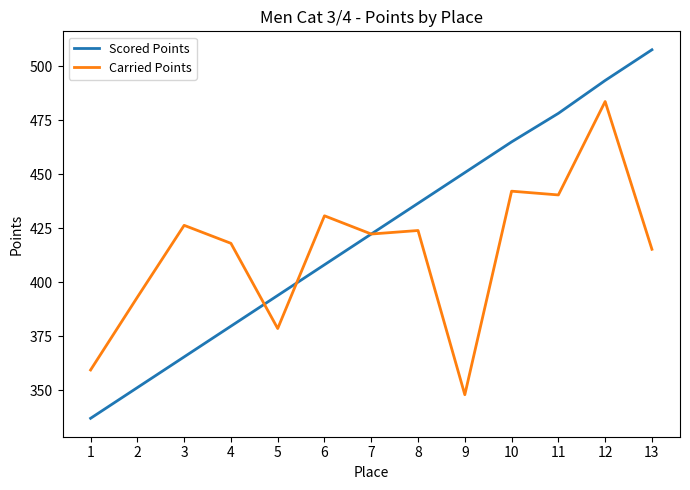

What is the maximum value for Carried Points?

483.6